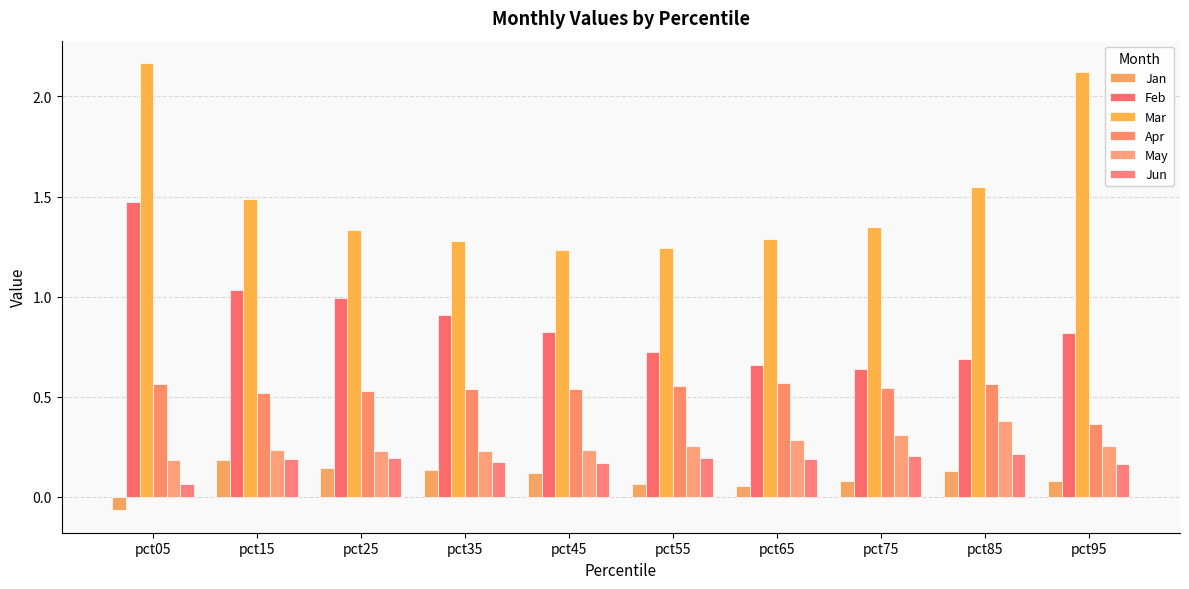

Which series has the widest spread of values?

Mar